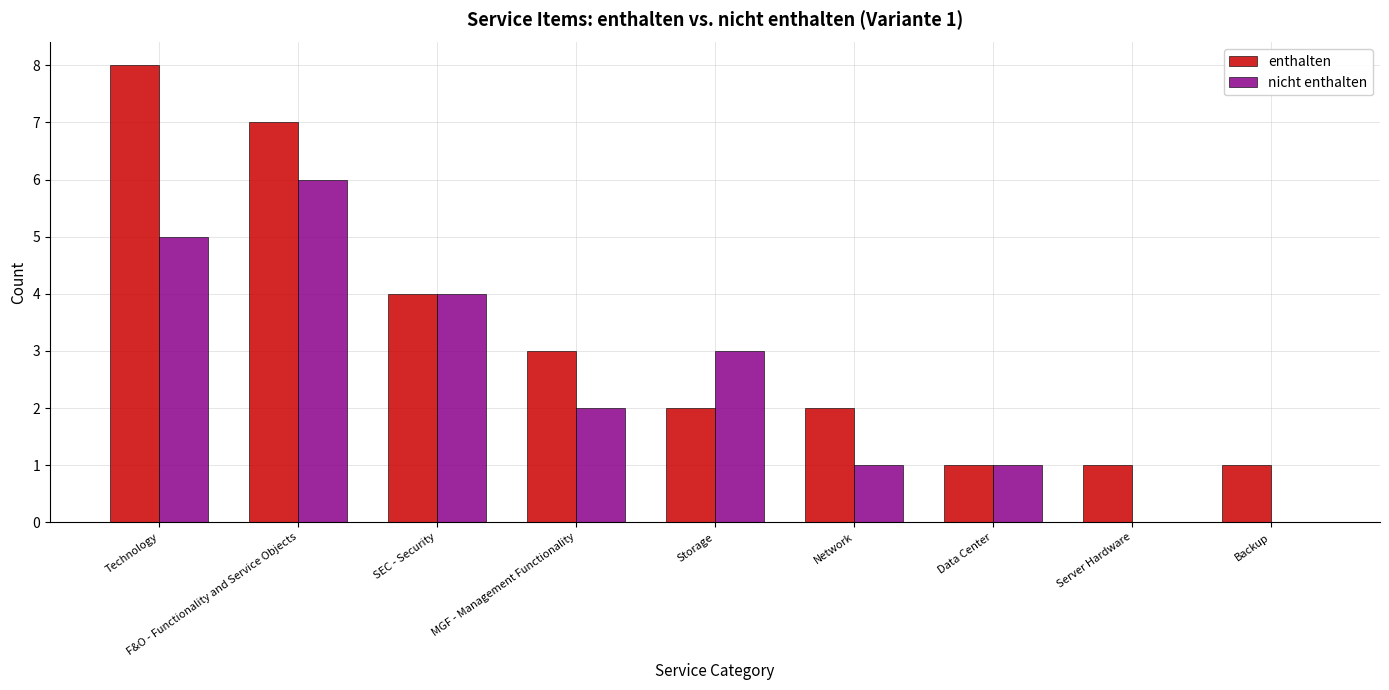

The value of enthalten at MGF - Management Functionality is 5. True or false?

False